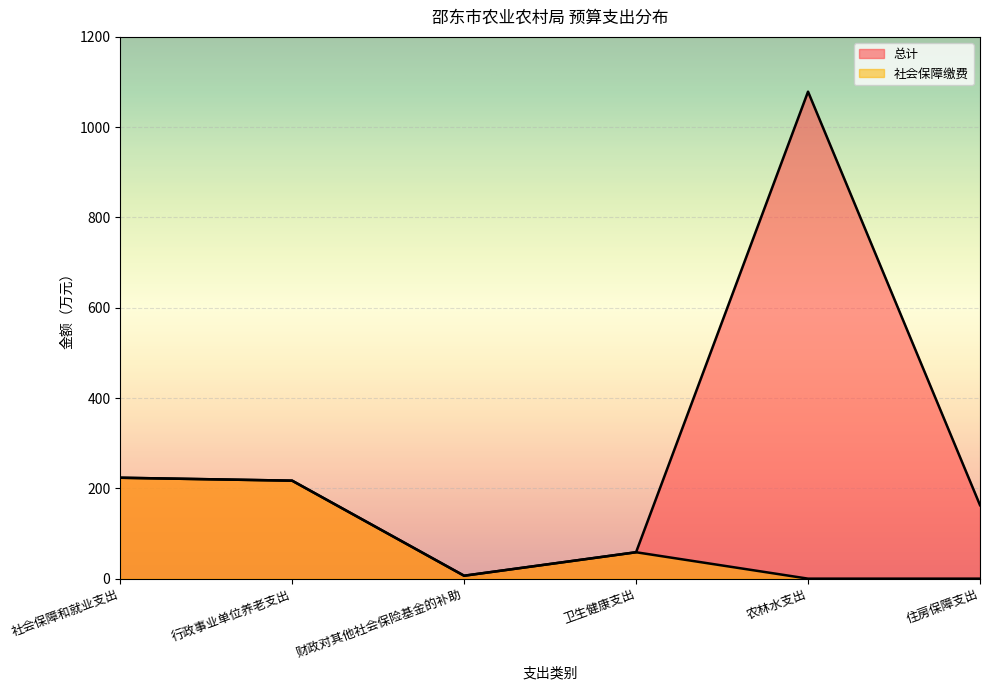

The 总计 series shows 117.6 at 行政事业单位养老支出. True or false?

False